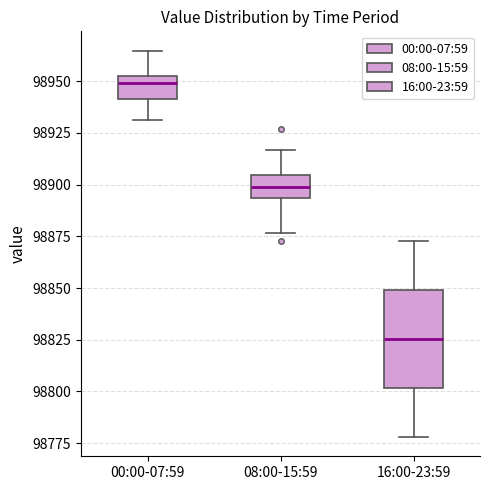

Where does the upper whisker of the box for 00:00-07:59 end on the y-axis? The values are not printed on the chart, so give them approximately, as read against the axis.

98965